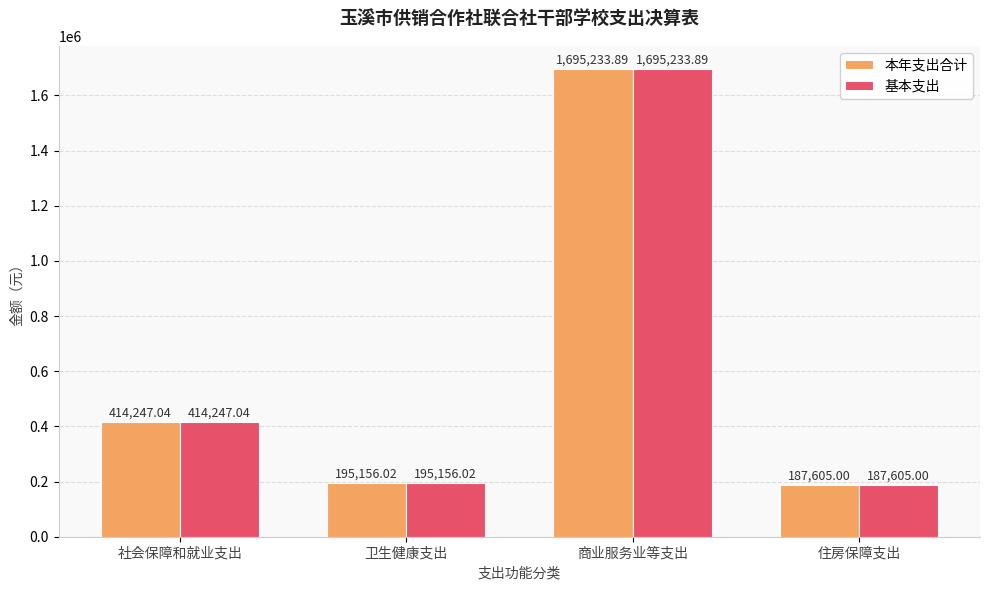

What is the difference between the 本年支出合计 values at 卫生健康支出 and 社会保障和就业支出?

219091.0